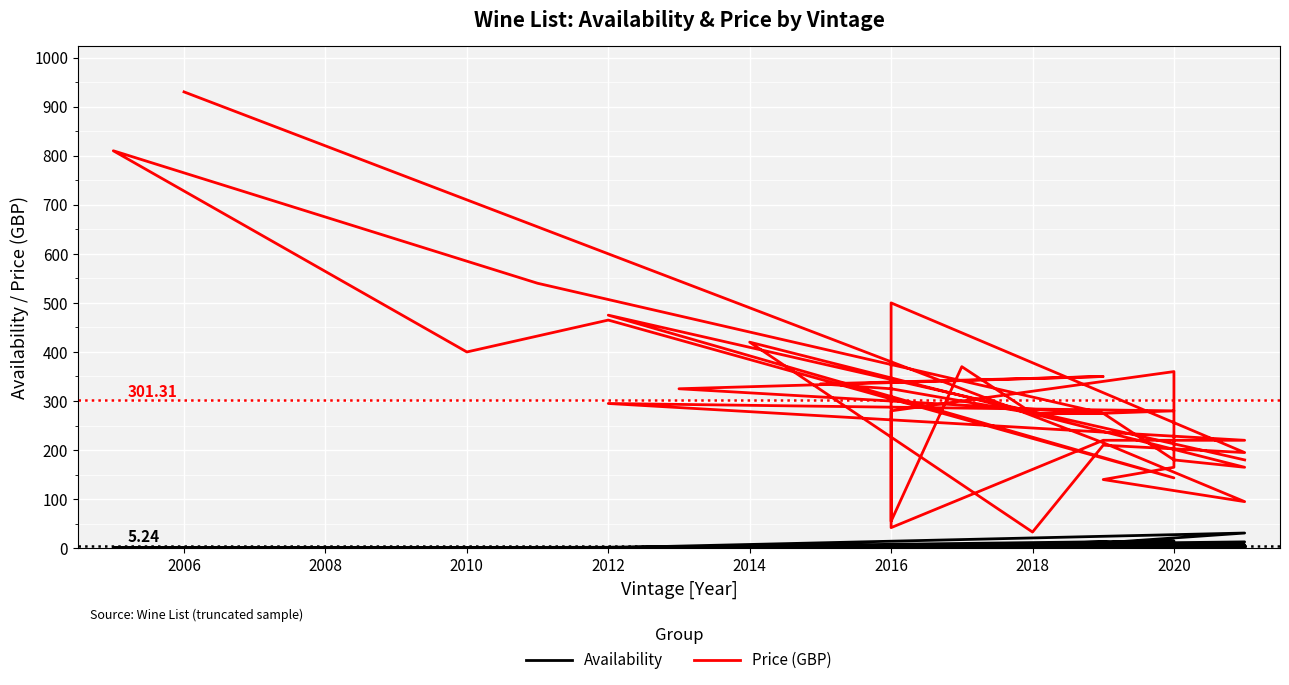

What is the value of the Availability point at the 15th from the left?

7.0